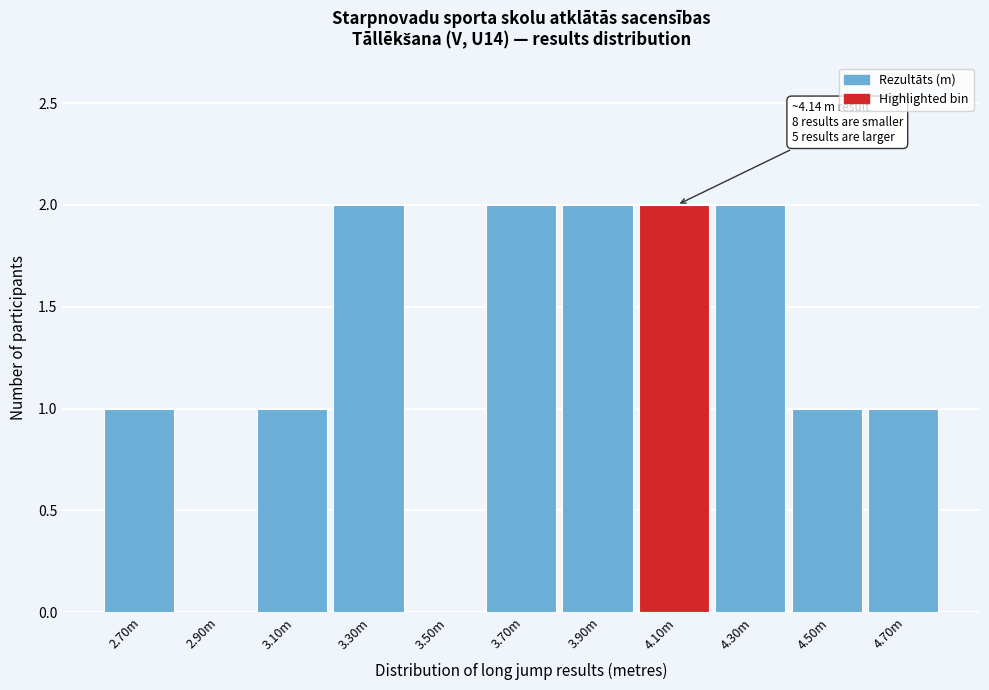

Reading left to right, transcribe all the data shown in this chart.

2.70m=1	2.90m=0	3.10m=1	3.30m=2	3.50m=0	3.70m=2	3.90m=2	4.10m=2	4.30m=2	4.50m=1	4.70m=1